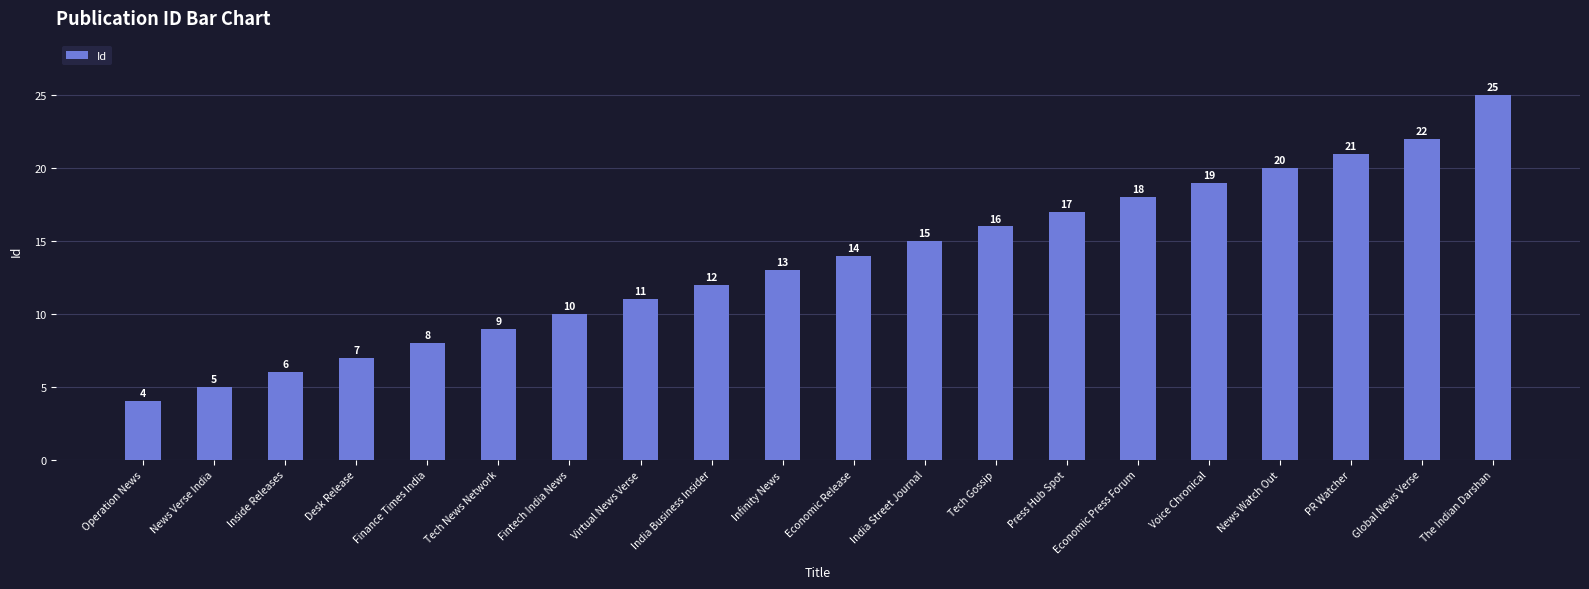

Where is the data nearest to the value 14?

Economic Release